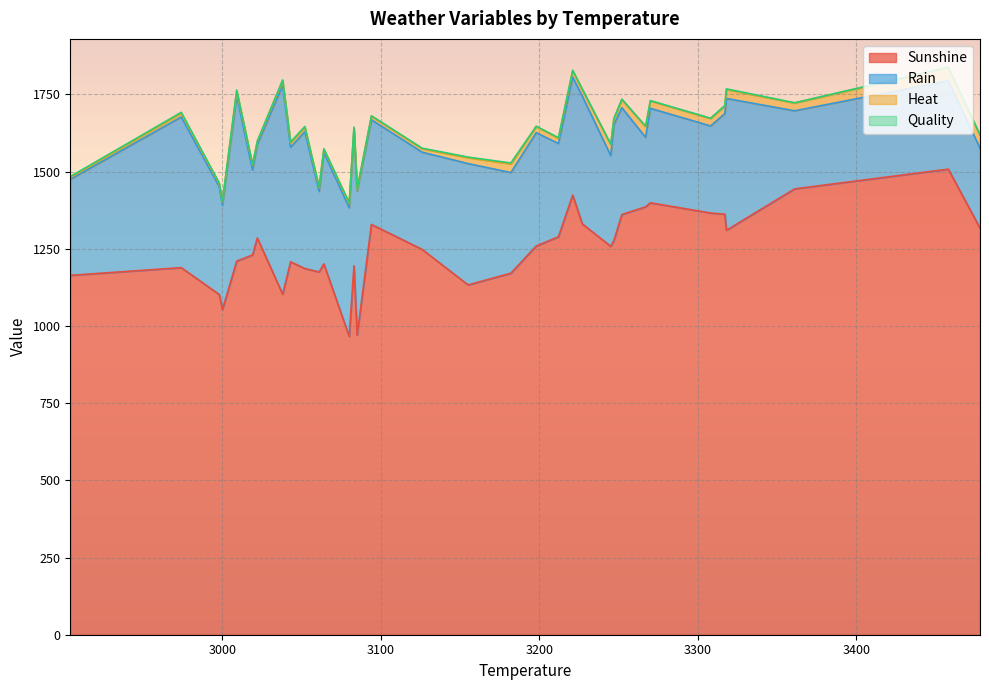

What is the average value of the Quality series?

2